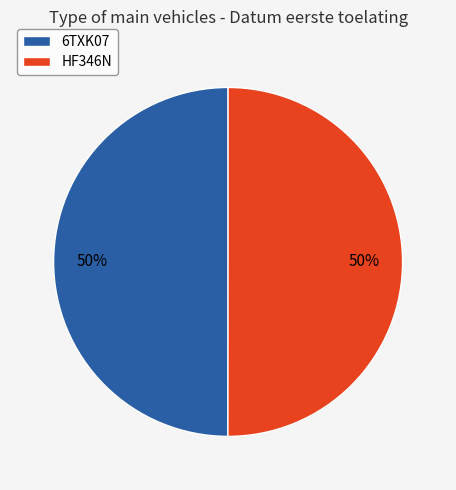

What percentage is the HF346N slice, to the nearest percent?

50%